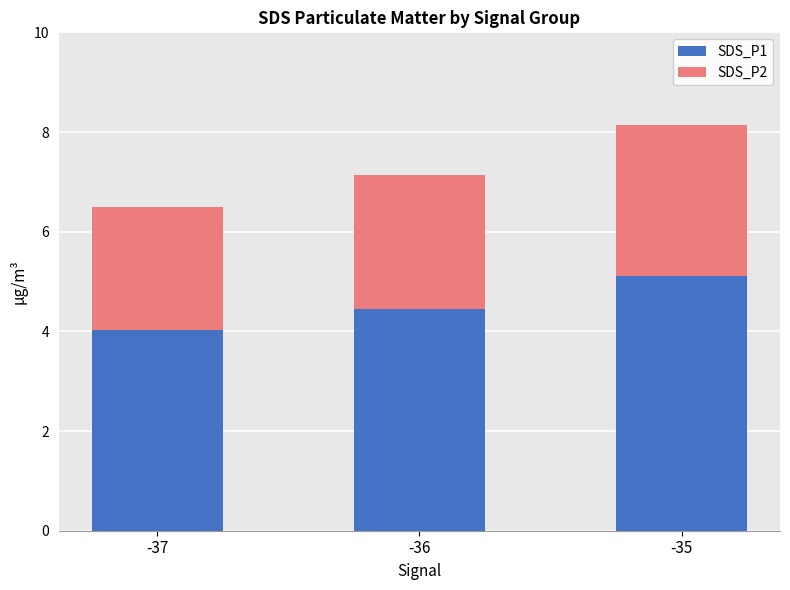

True or false: SDS_P1 has a value of 4.0 at -37.

True